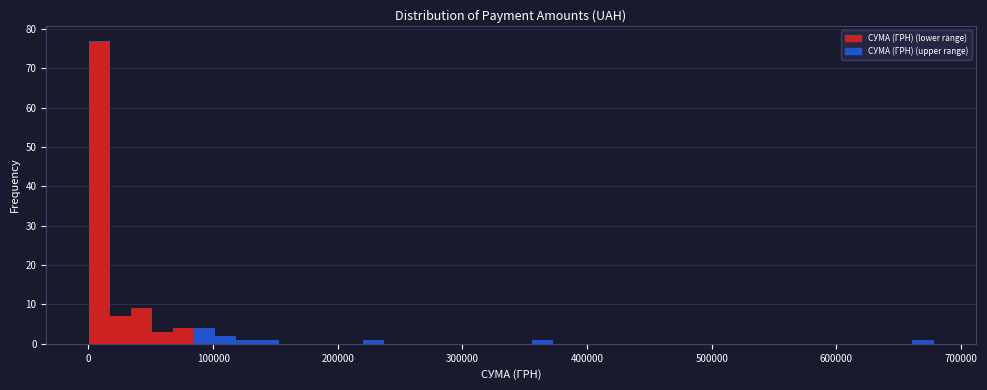

Around what value on the x-axis is the tallest bar? Give the approximate position of its centre, as read against the axis.

10000